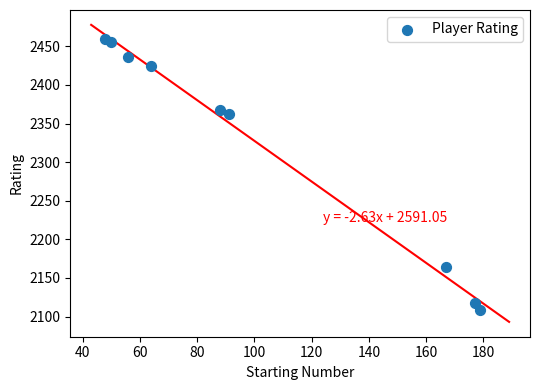

What is the average Y value?

2322